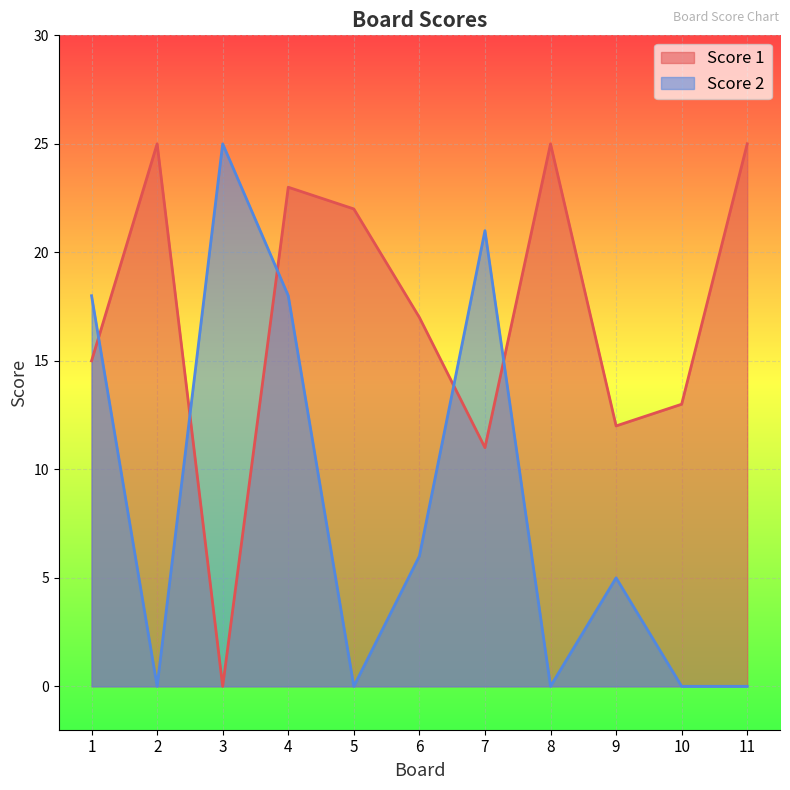

How many data points in Score 1 are above 17?

5